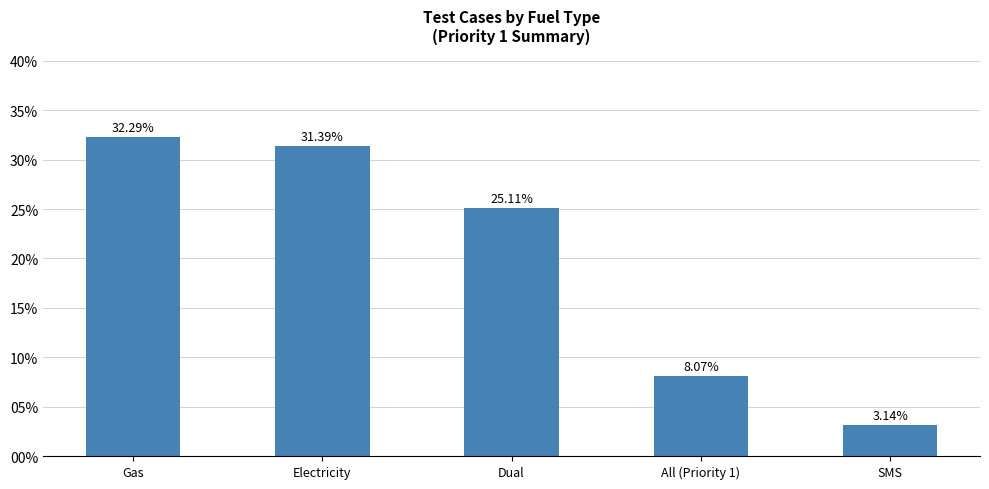

True or false: the data shows 21.8 at Electricity.

False